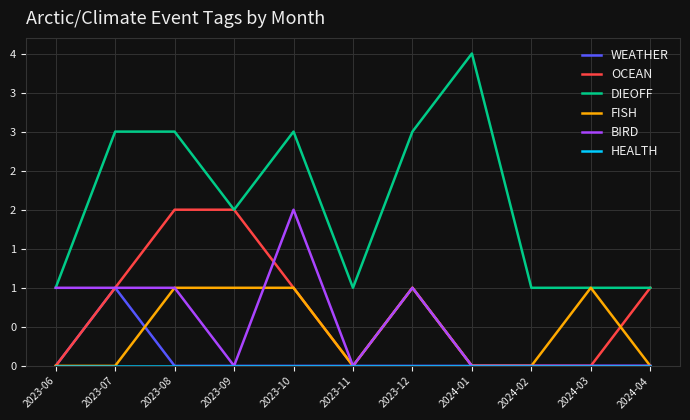

Does the chart have visible grid lines?

Yes